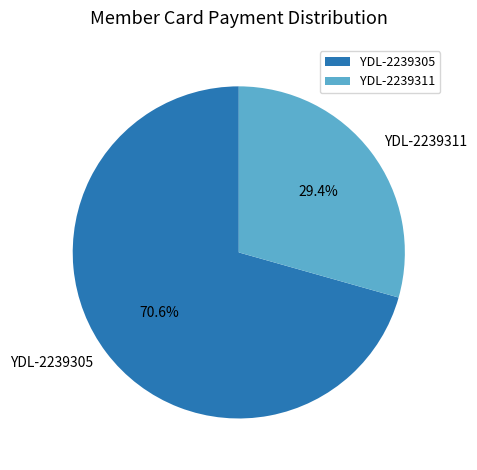

Is the sum of YDL-2239311 and YDL-2239305 greater than half?

Yes